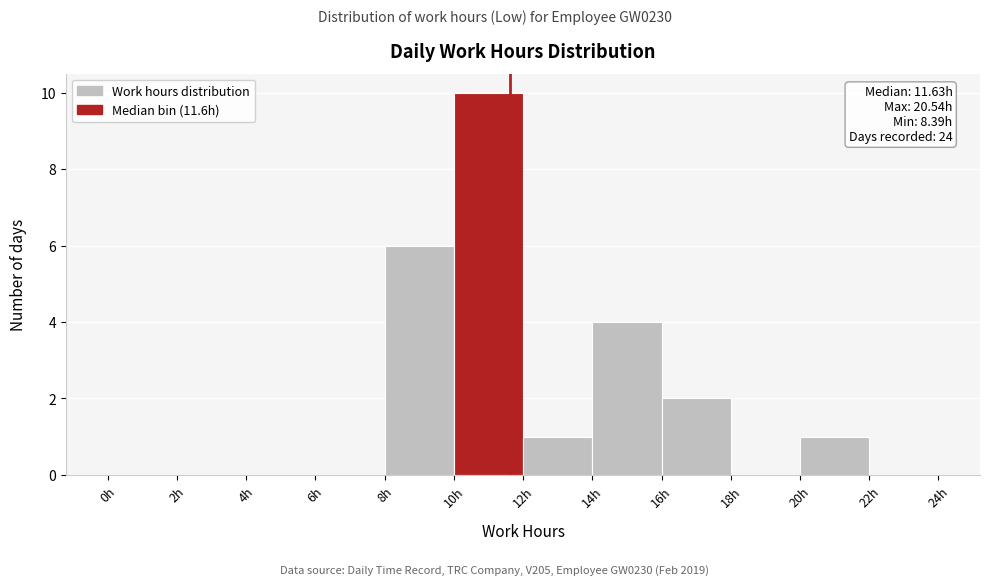

Which range on the x-axis has the tallest bar?

10 to 12